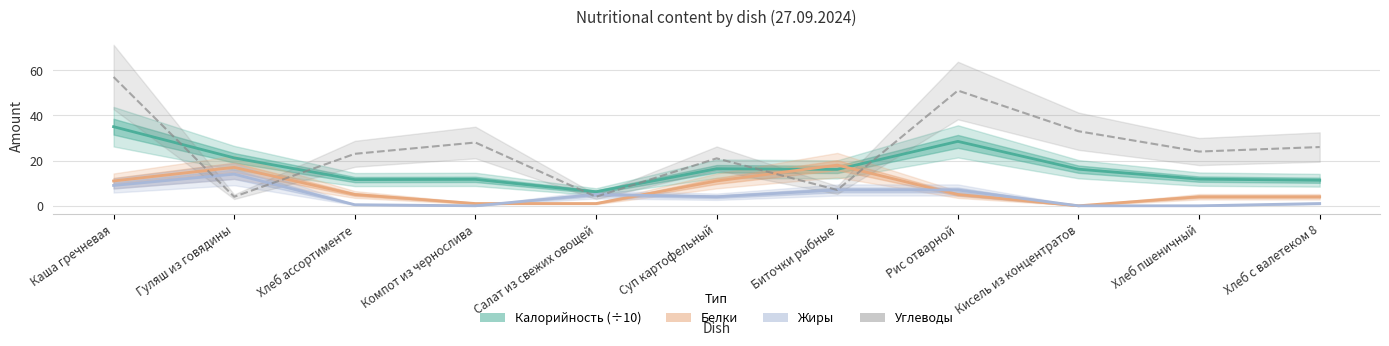

The Калорийность (÷10) series shows 5.0 at Биточки рыбные. True or false?

False